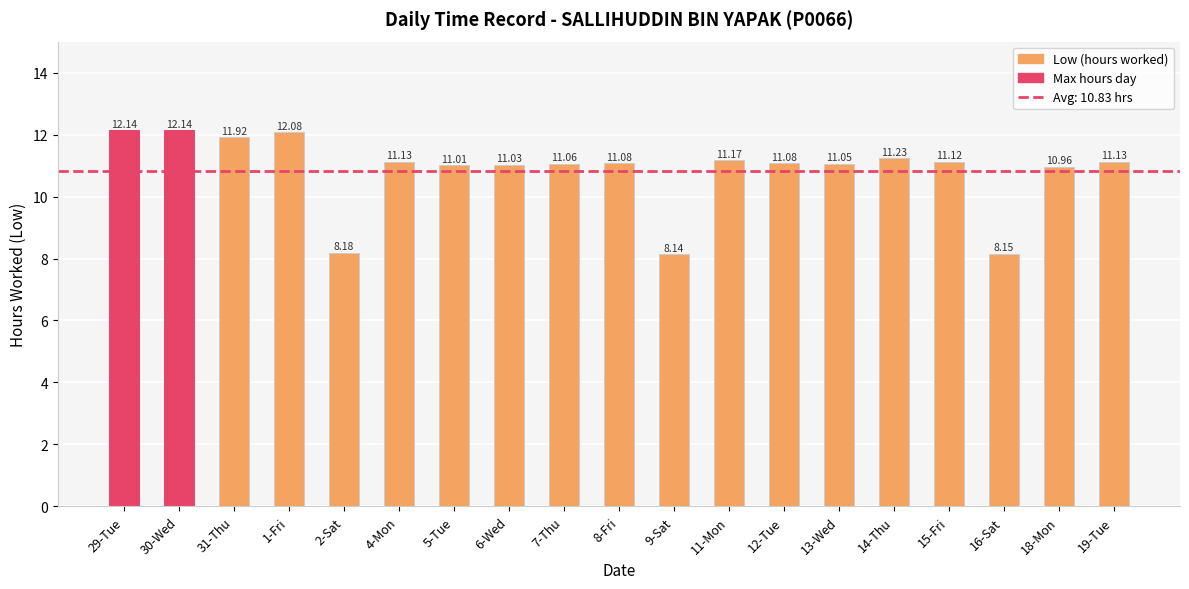

What is the sum of all values?

205.8